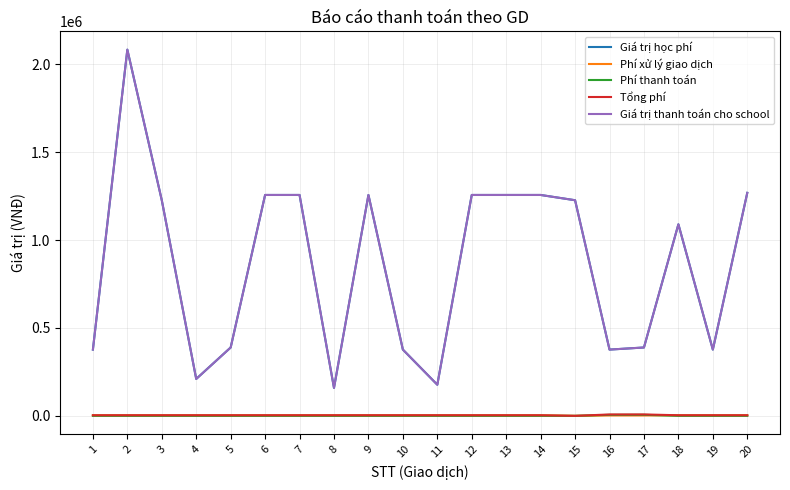

Which series has the largest total across all categories?

Giá trị học phí